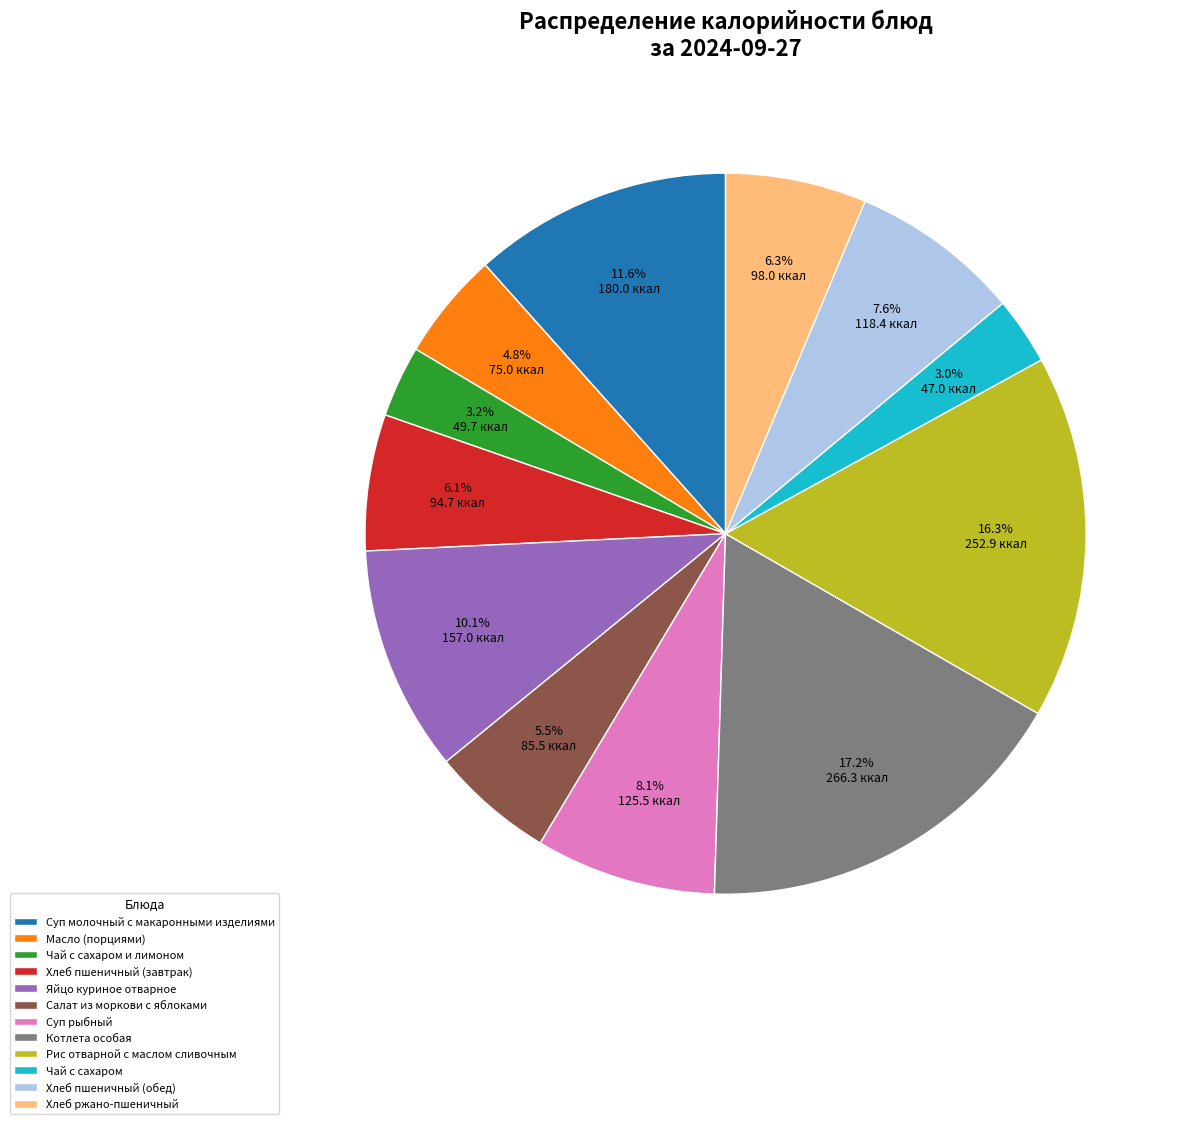

Does Чай с сахаром represent more than half of the total?

No